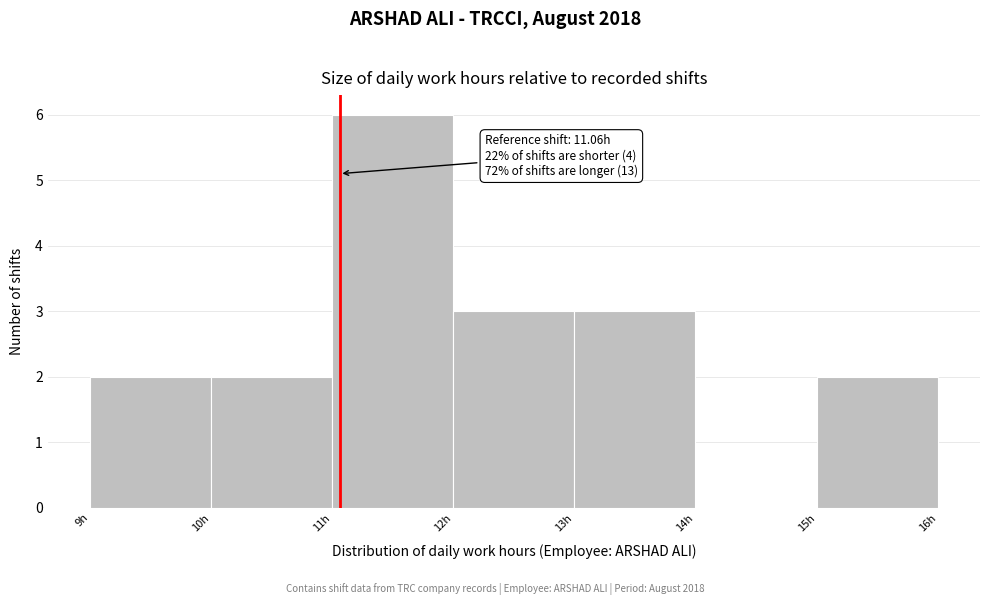

Which range on the x-axis has the tallest bar?

11 to 12